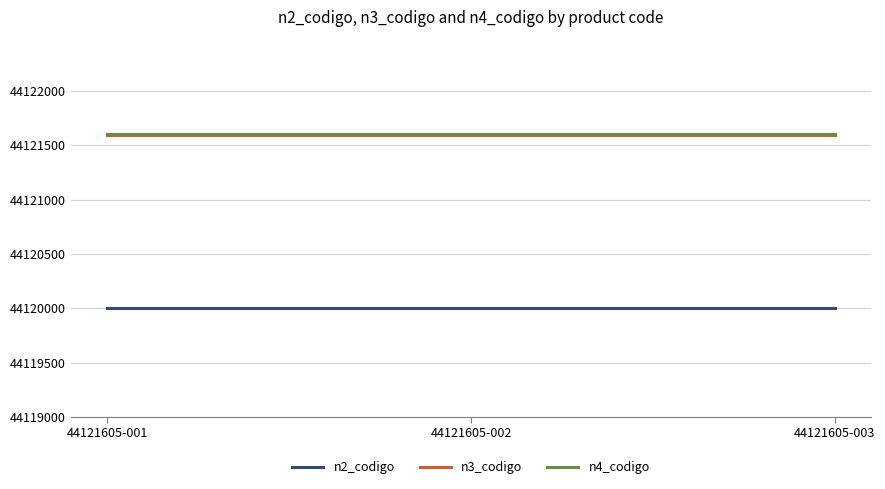

What is the minimum value for n4_codigo?

44121605